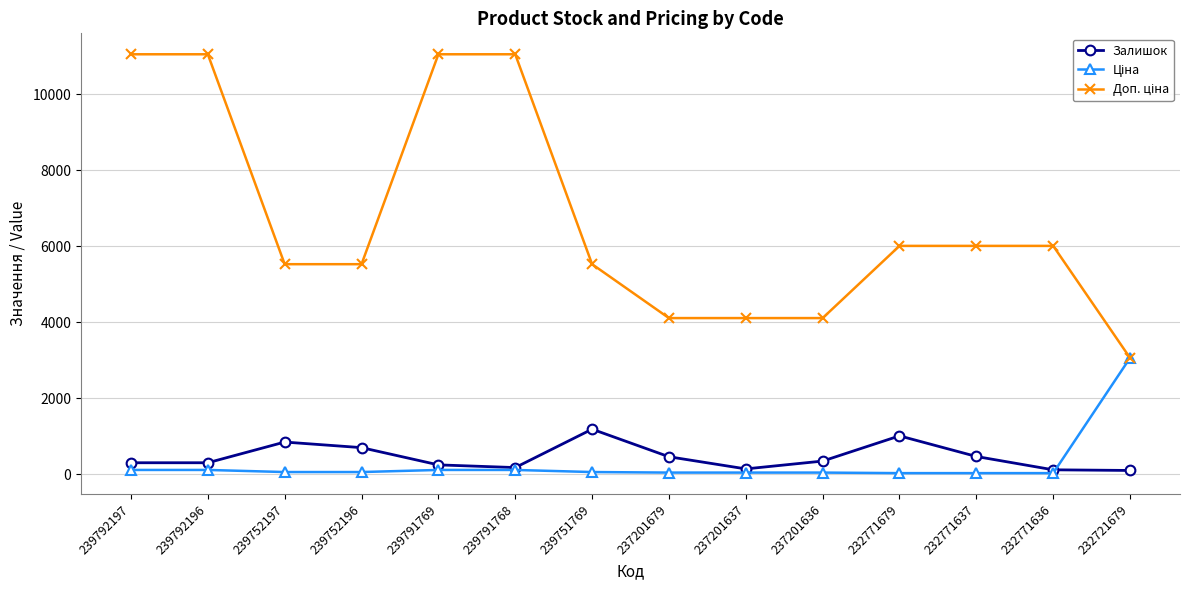

How many interior local peaks does the Залишок series have?

3